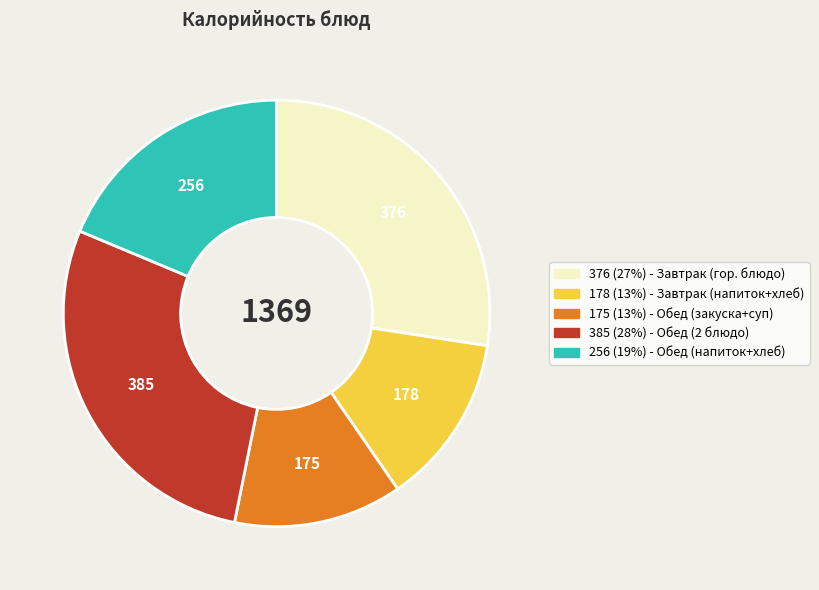

Is there any slice that represents more than half of the pie?

No